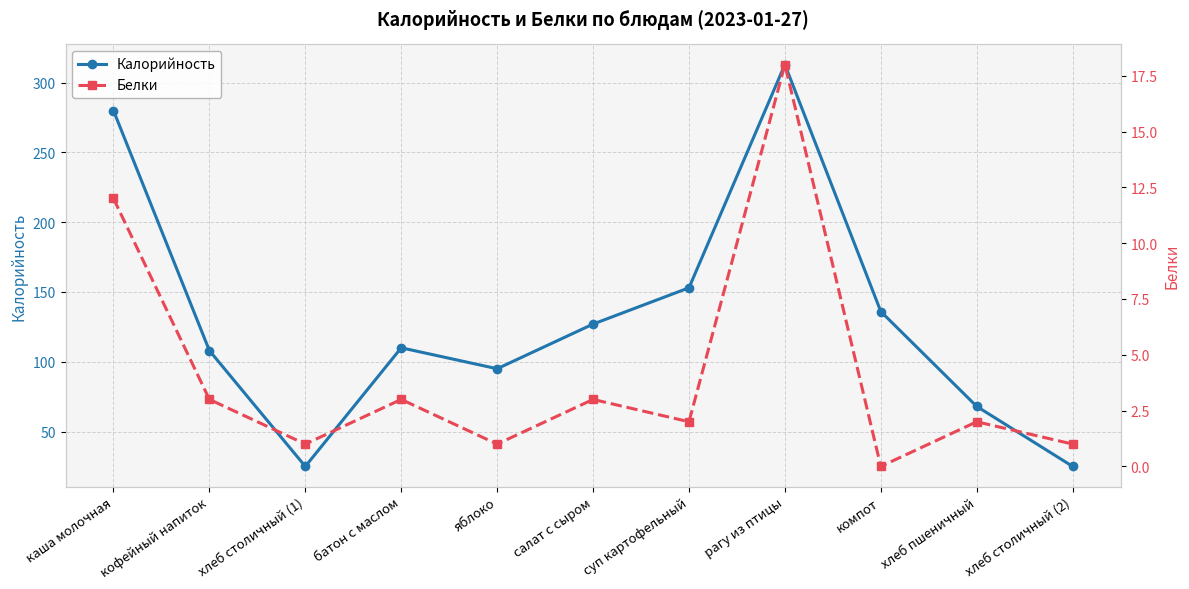

What is the average value of the Белки series?

4